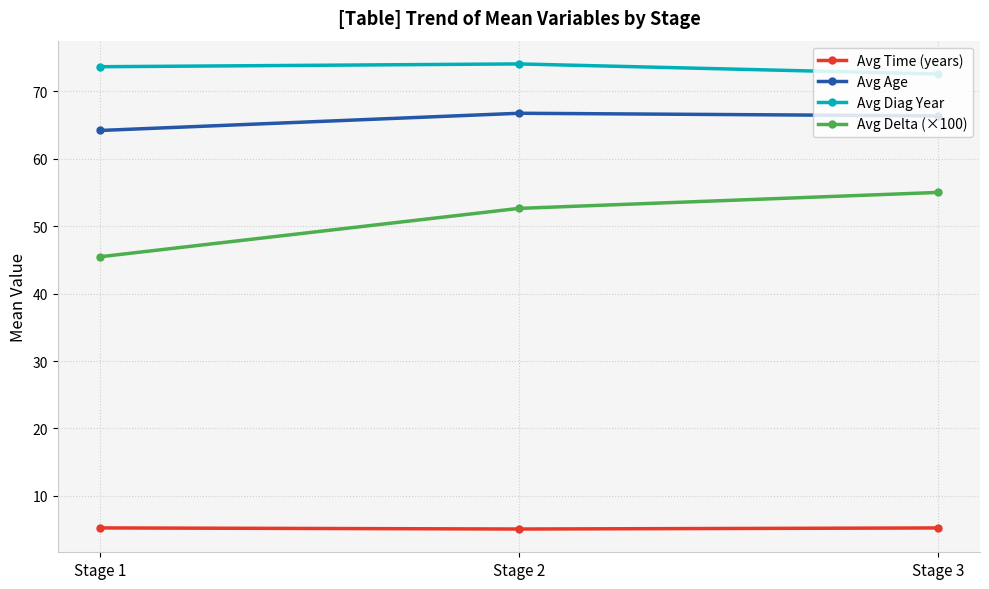

What is the difference between the highest and lowest values at Stage 3?

67.3